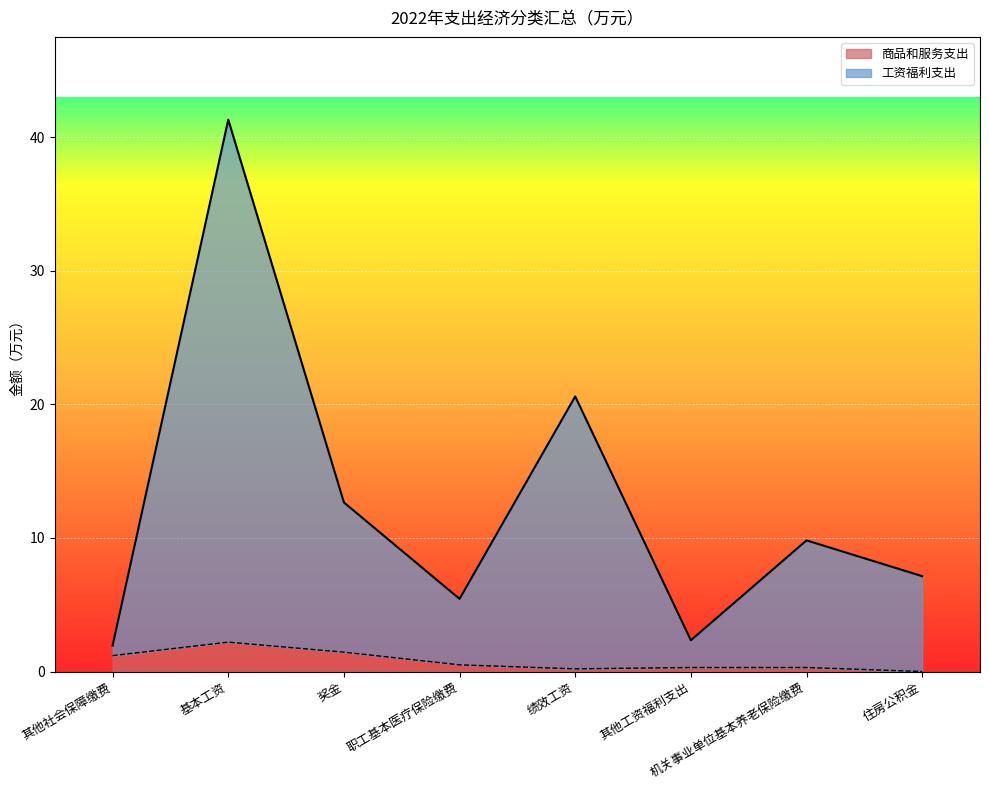

What position from the left is 机关事业单位基本养老保险缴费?

7